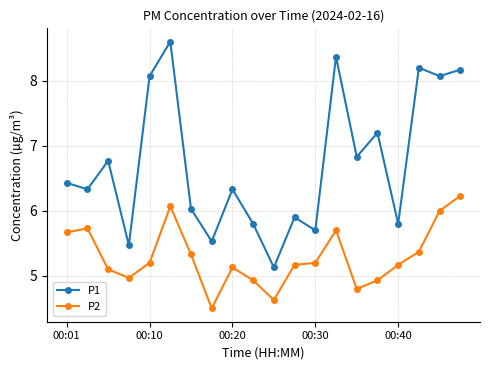

True or false: P2 and P1 cross at least once.

False